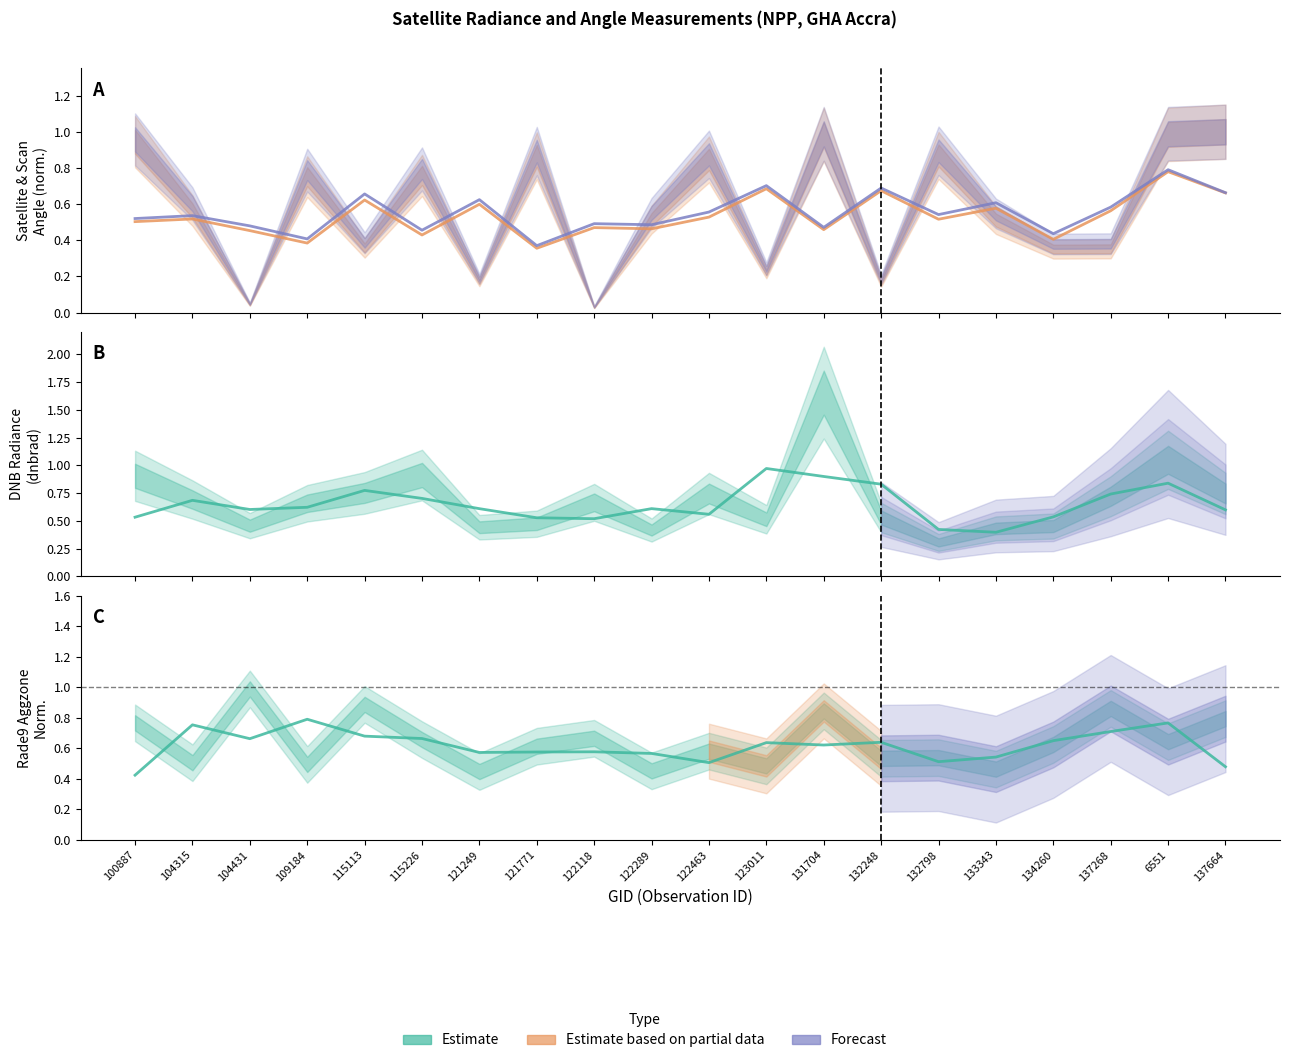

Where is the first local minimum for rade9_aggzone_norm?

104431